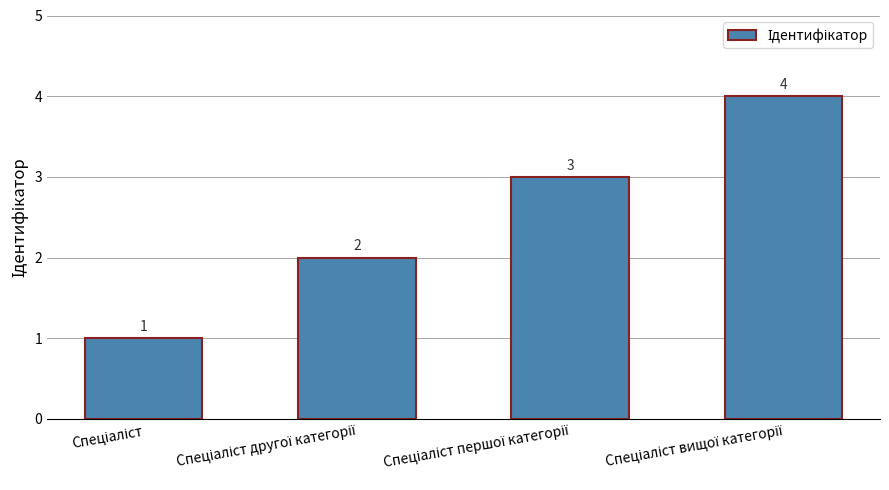

Count the values in the range 2 to 4.

3